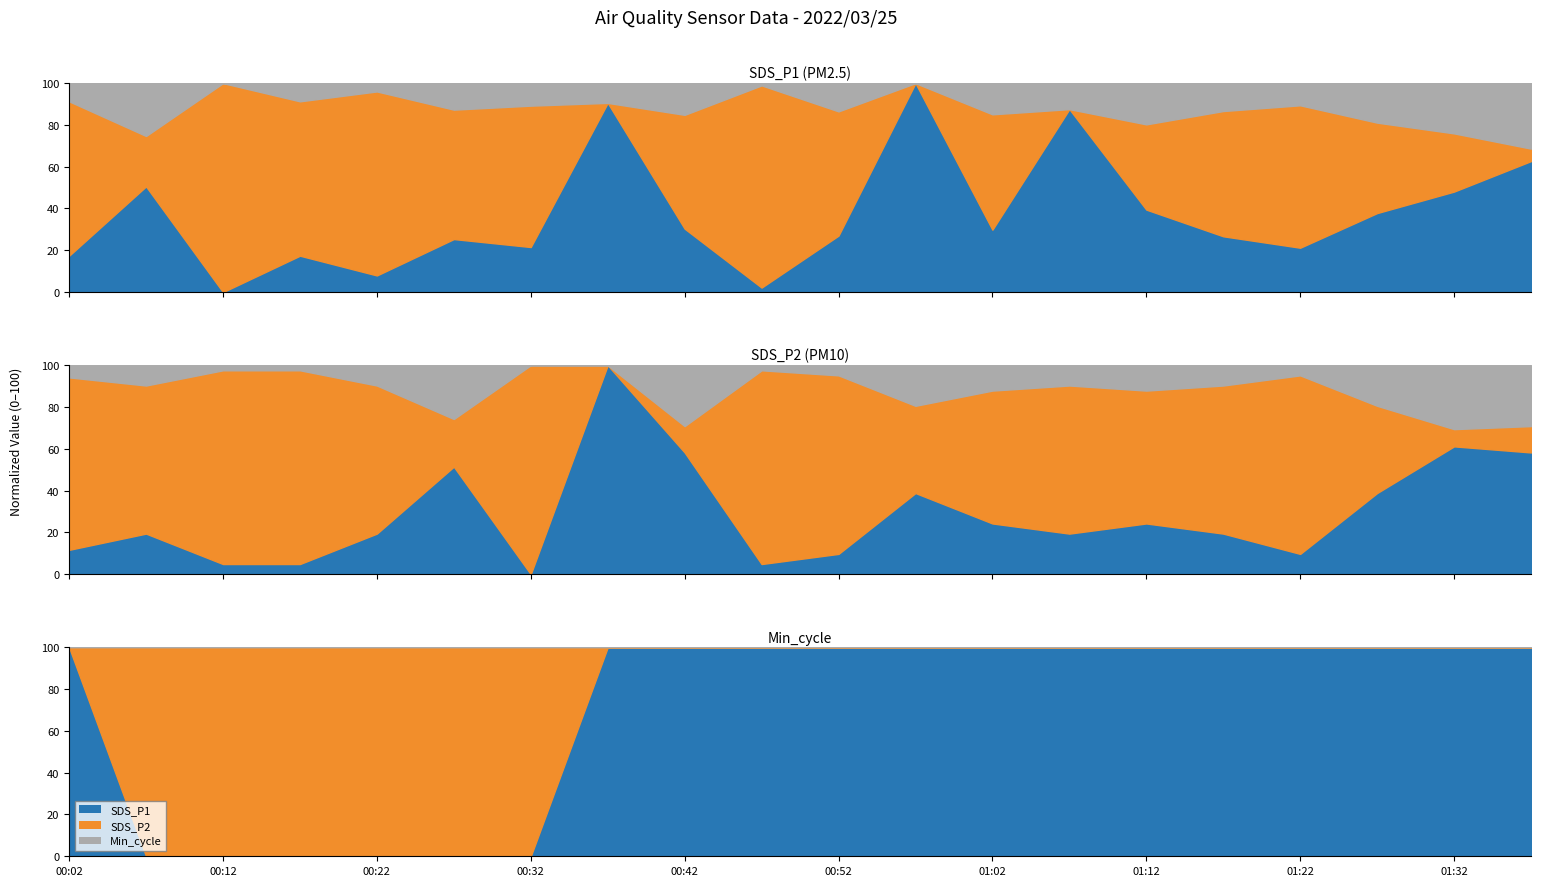

Between which two adjacent categories do Min_cycle and SDS_P2 first intersect?

00:02 and 00:12